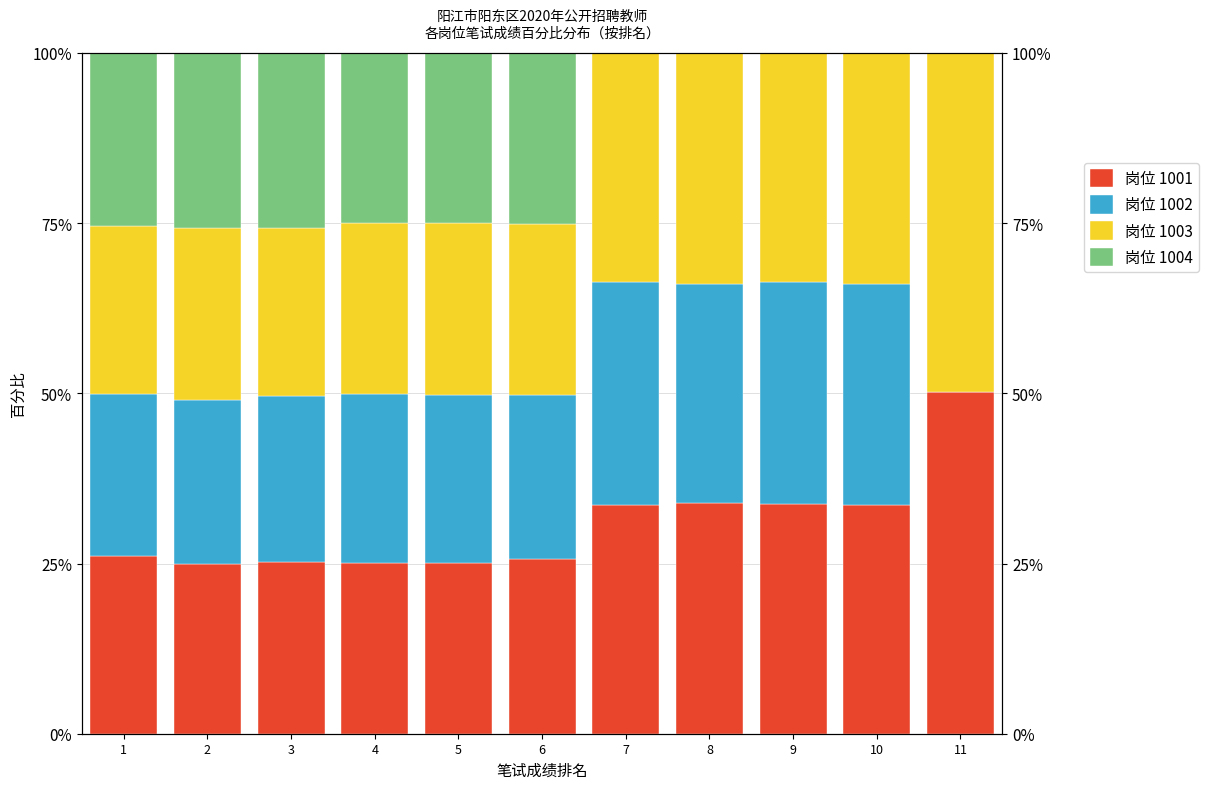

Read the 岗位 1001 value at 8.

33.9